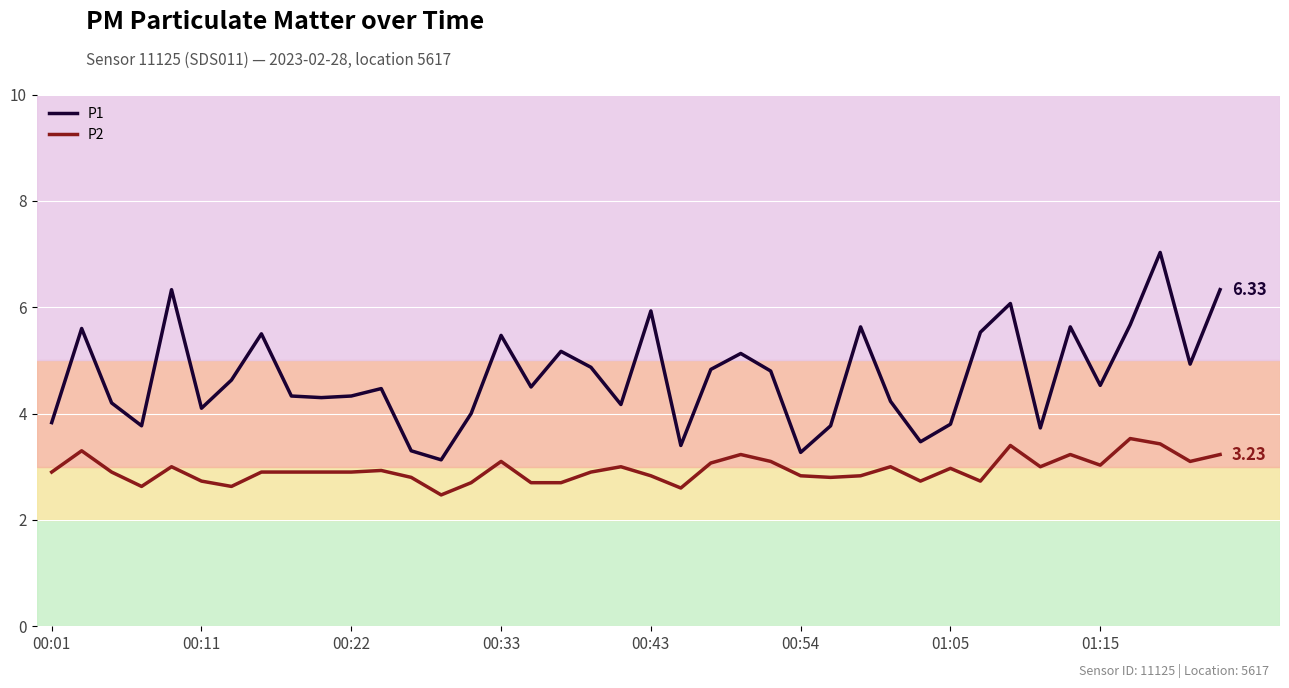

Which series has the largest range (max minus min)?

P1